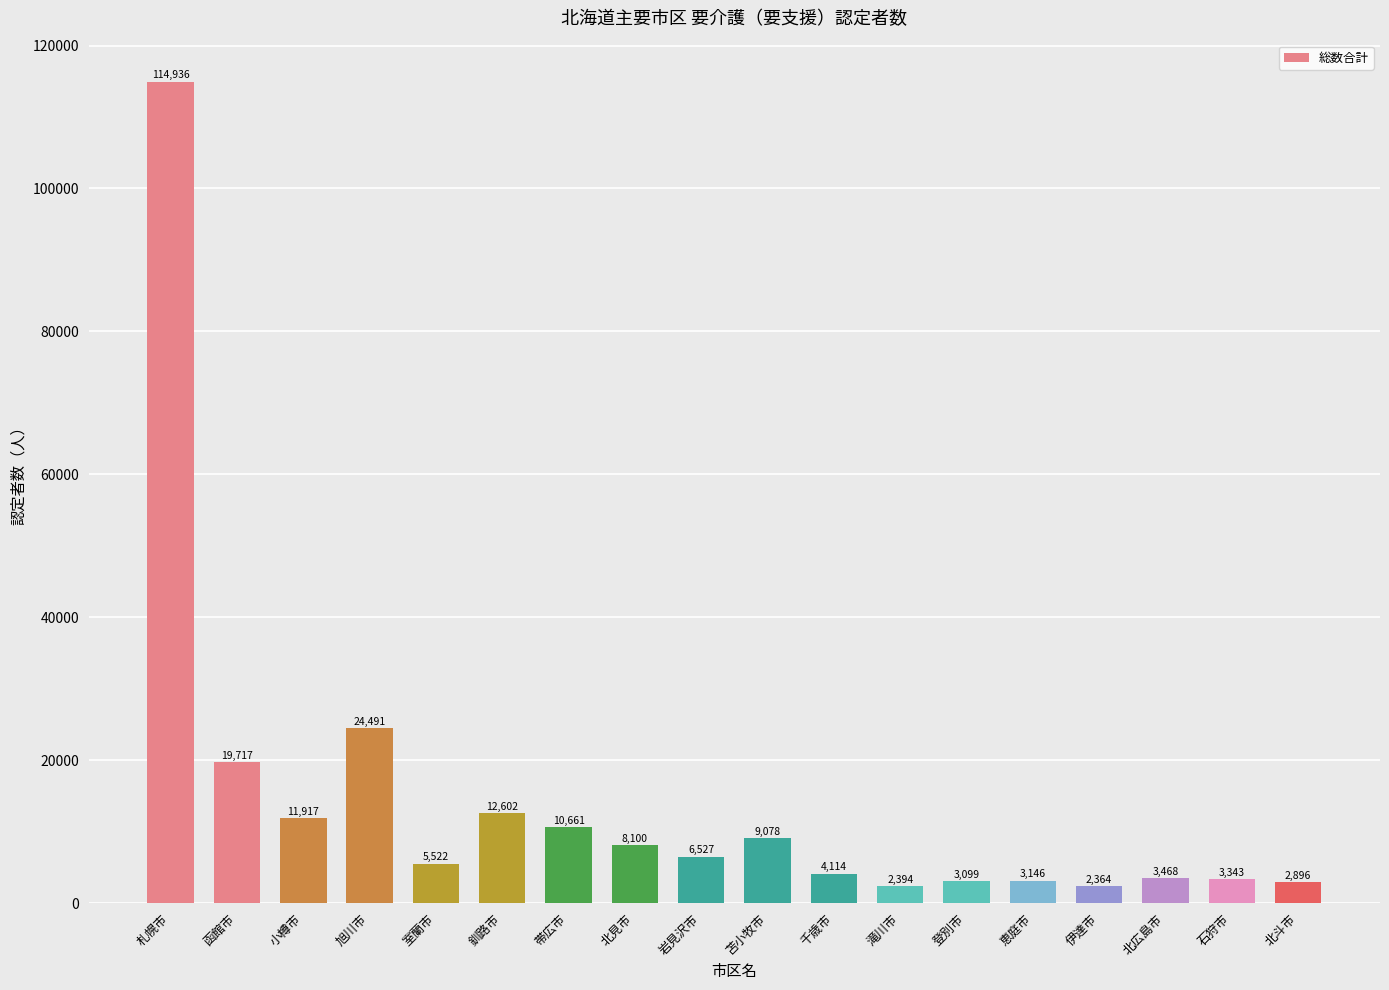

What is the value of the 1st bar from the left?

114936